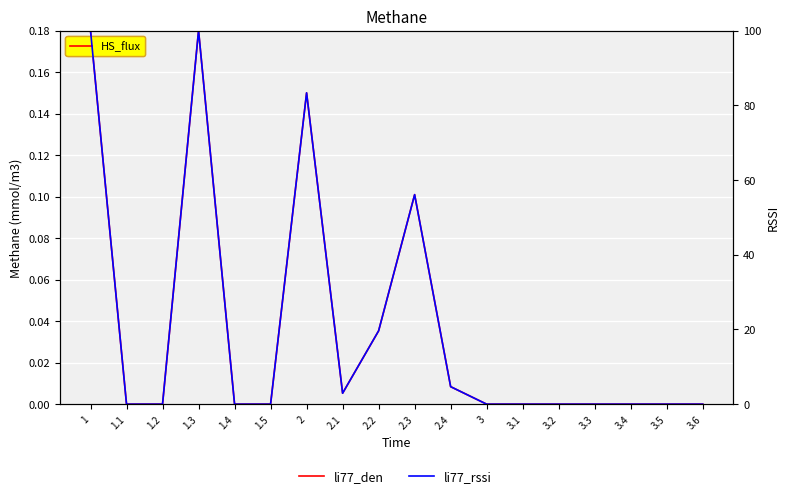

What is the sum of all li77_den values?

0.7